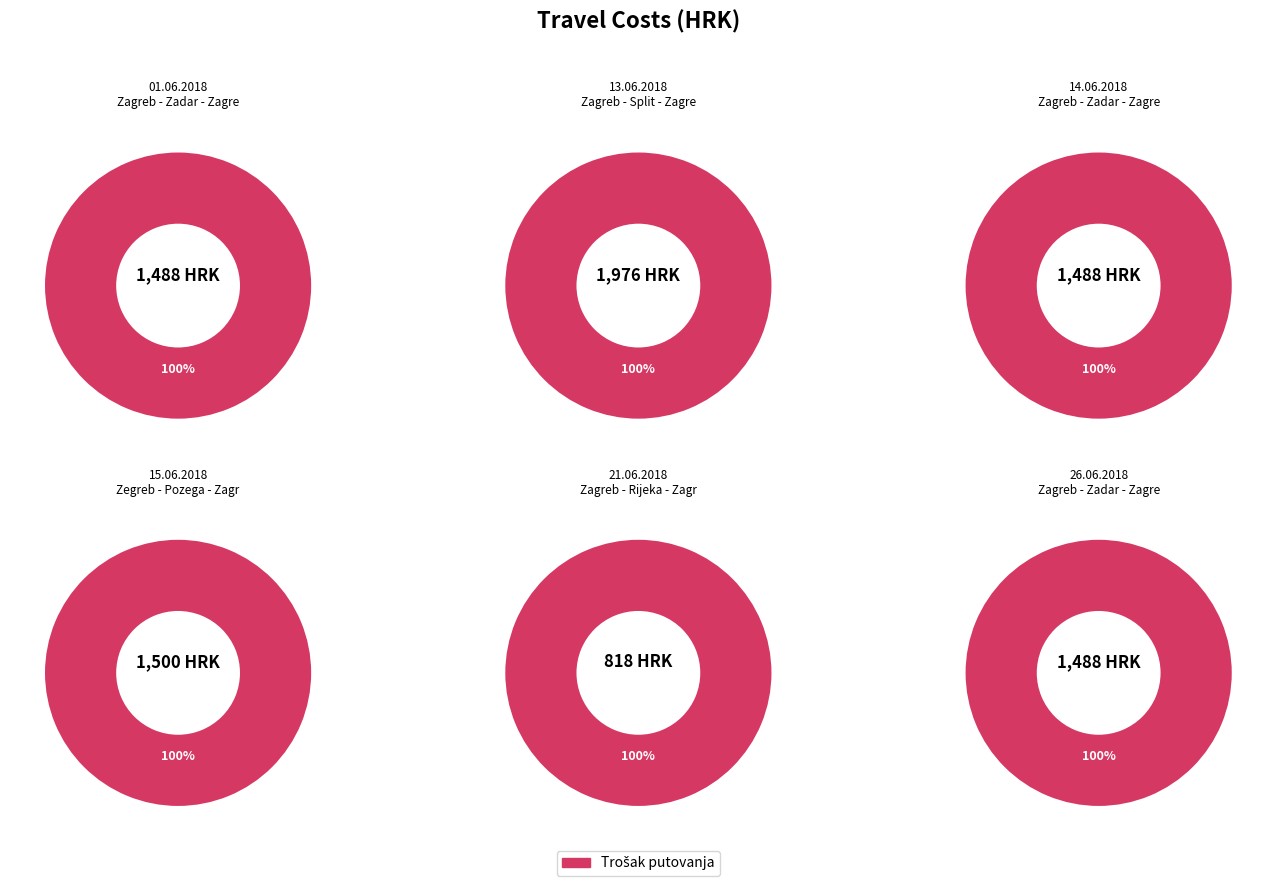

To the nearest percent, what portion does 13.06.2018 represent?

23%